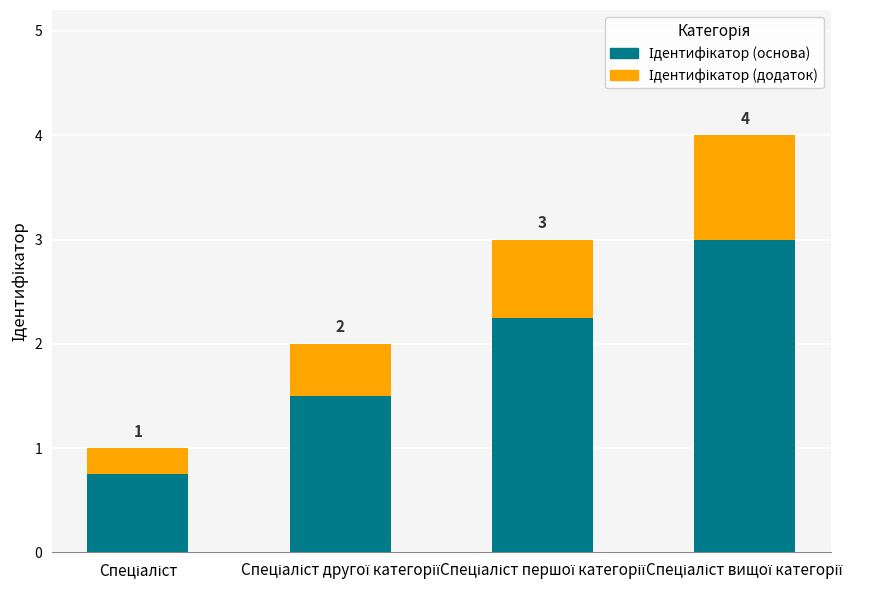

Rank the series by their maximum value, from lowest to highest.

Ідентифікатор (додаток), Ідентифікатор (основа)